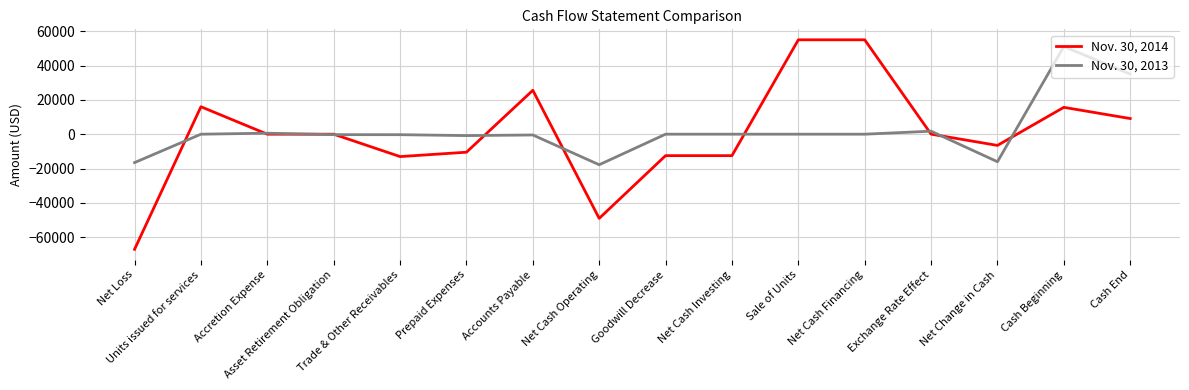

What is the smallest value displayed?

-67088